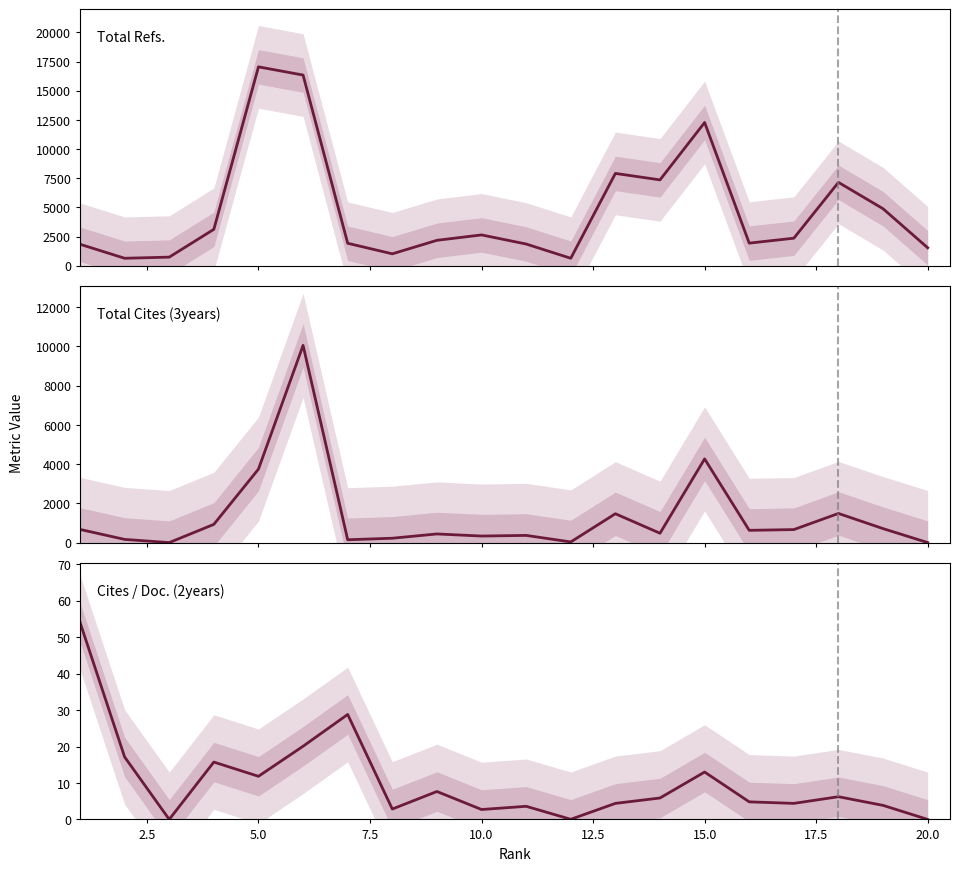

What is the greatest value displayed?

17050.0